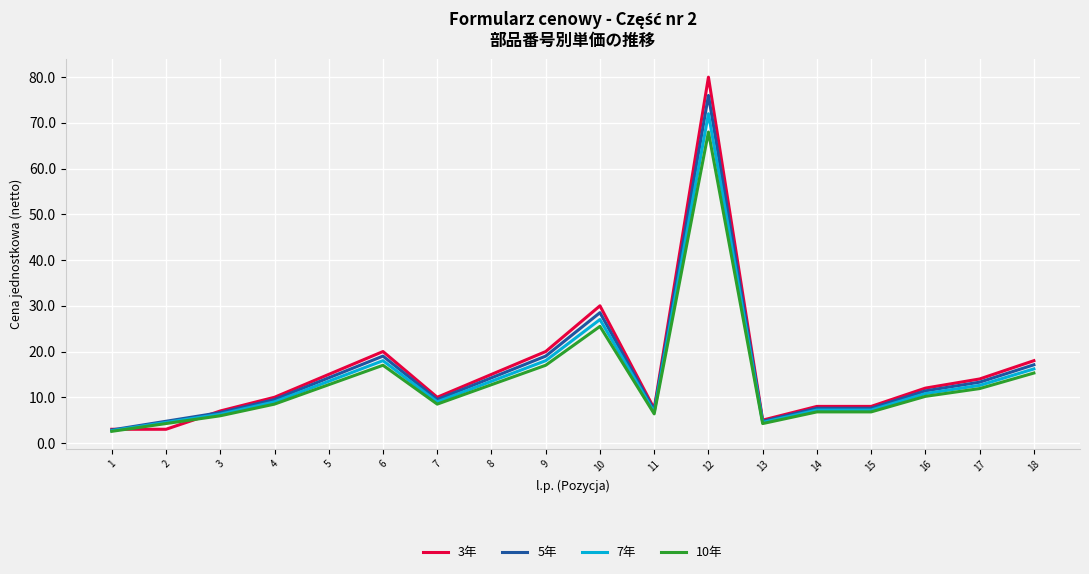

Between 1 and 18, which series saw the biggest shift?

3年